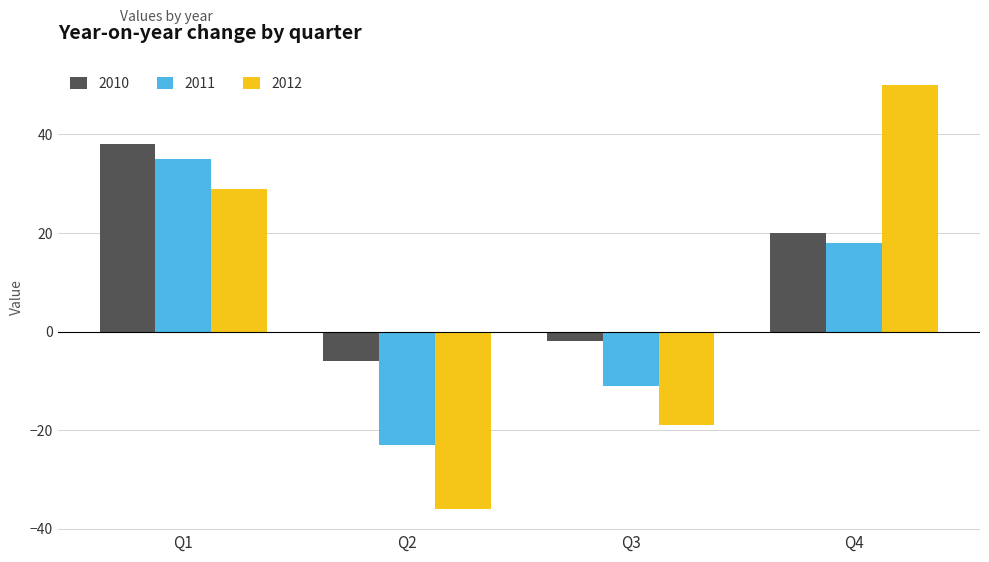

Where is 2011 nearest to the value 6?

Q4